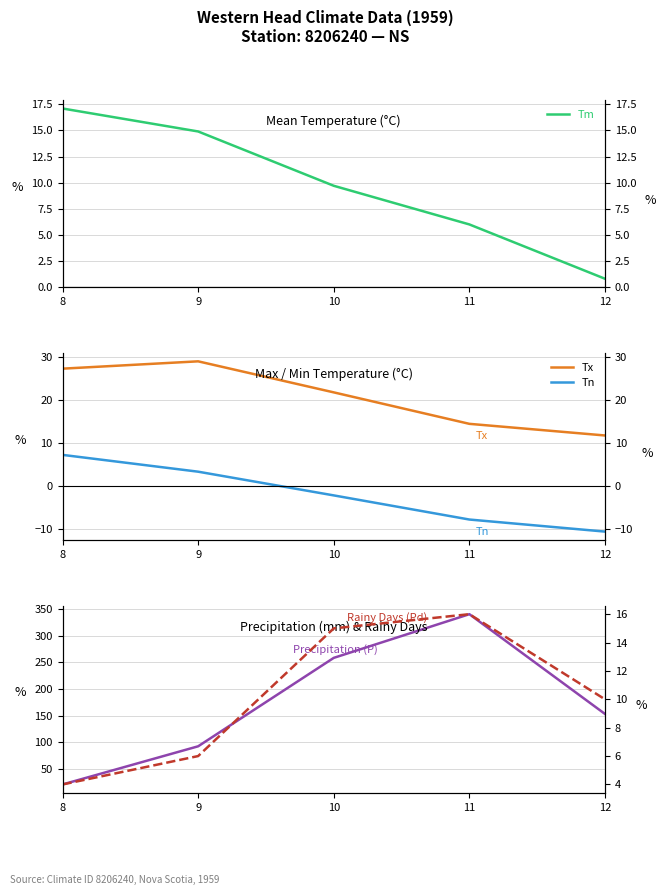

At which label does P (mm) reach its peak?

11